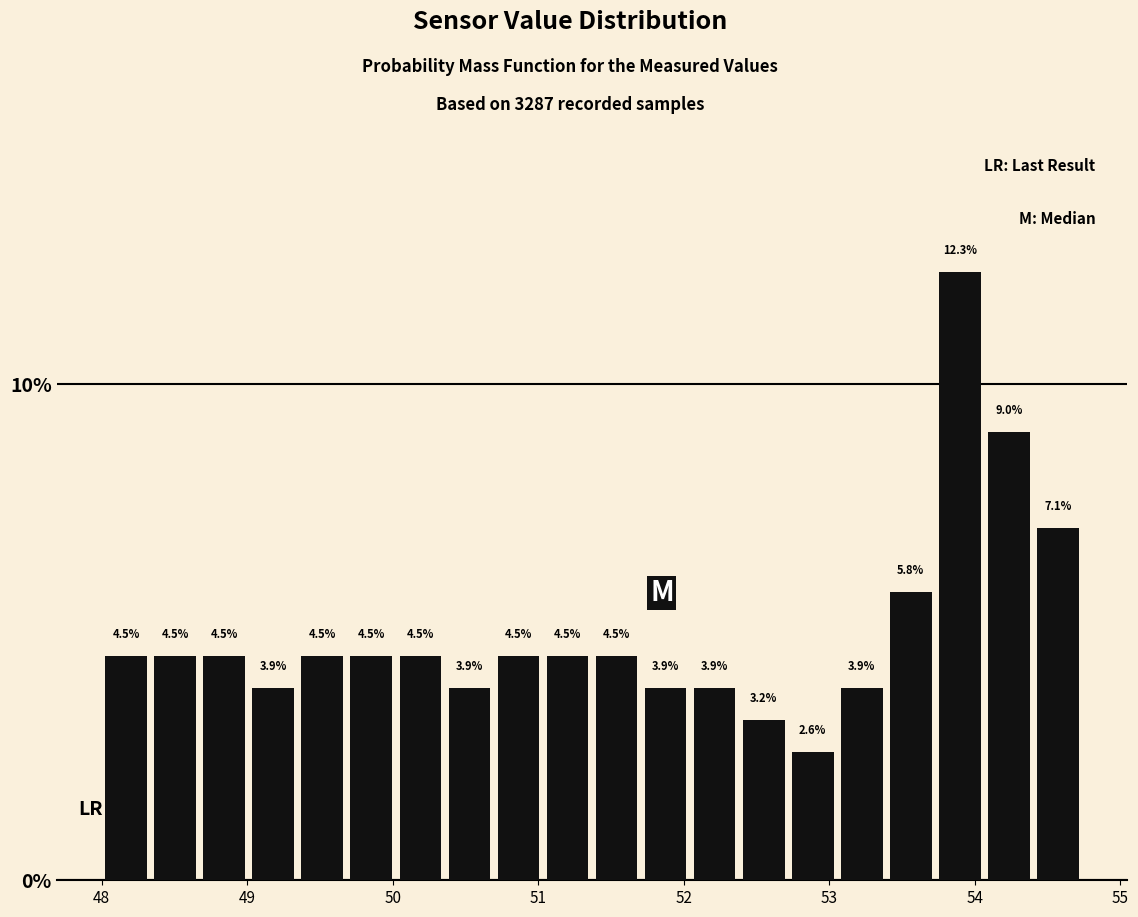

Read against the x-axis, roughly where is the centre of the tallest bar?

53.9